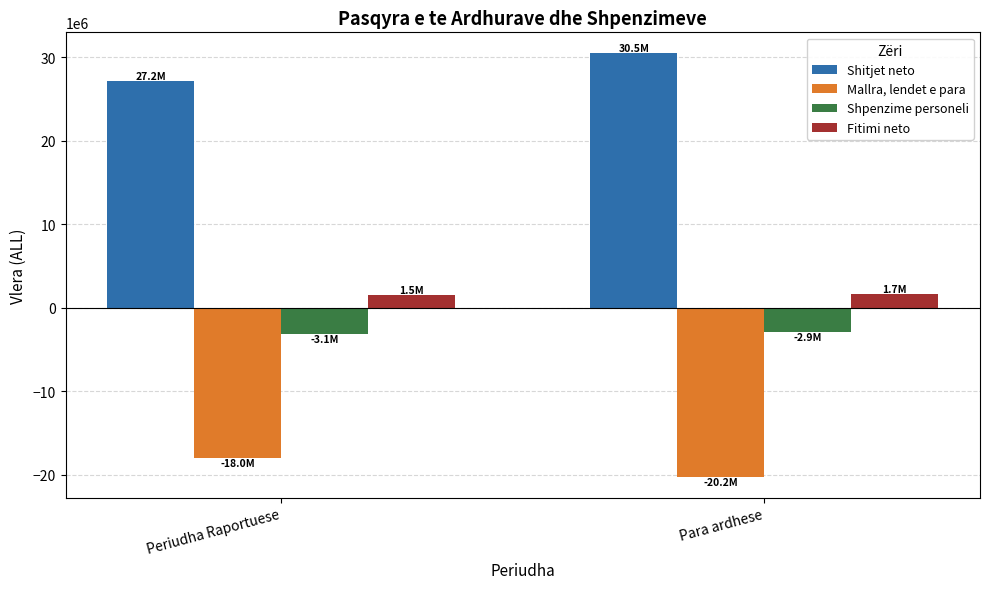

List the series in order of their peak value, lowest first.

Mallra, lendet e para, Shpenzime personeli, Fitimi neto, Shitjet neto